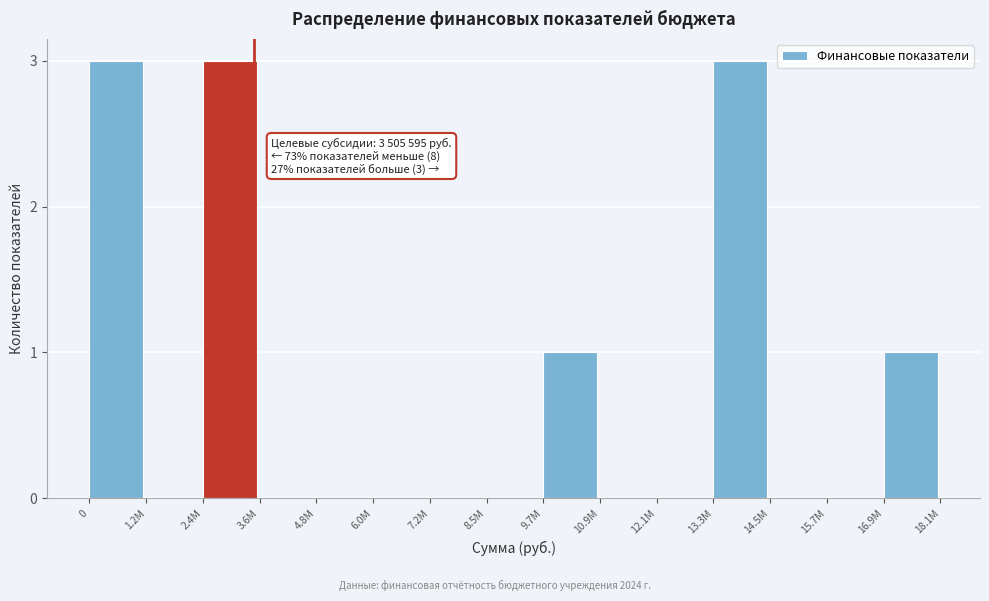

Reading right to left, what are all the values shown in this chart?

16.9M=1	15.7M=0	14.5M=0	13.3M=3	12.1M=0	10.9M=0	9.7M=1	8.5M=0	7.2M=0	6.0M=0	4.8M=0	3.6M=0	2.4M=3	1.2M=0	0=3